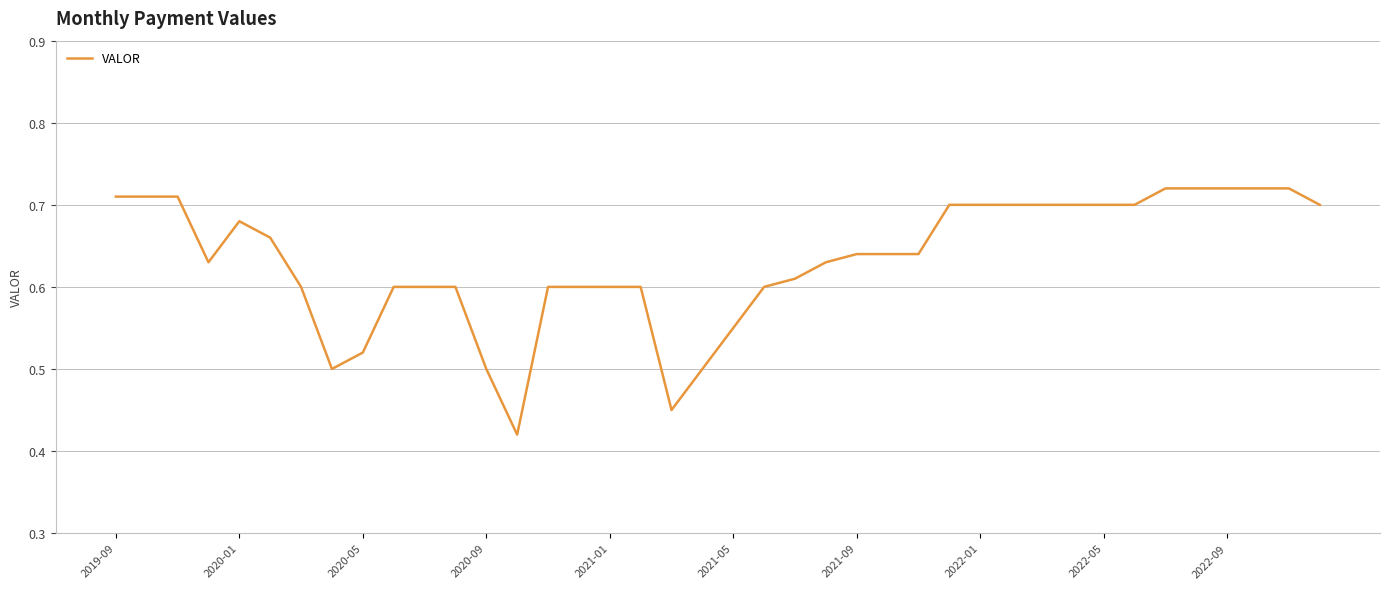

What is the difference between the maximum and minimum values?

0.3